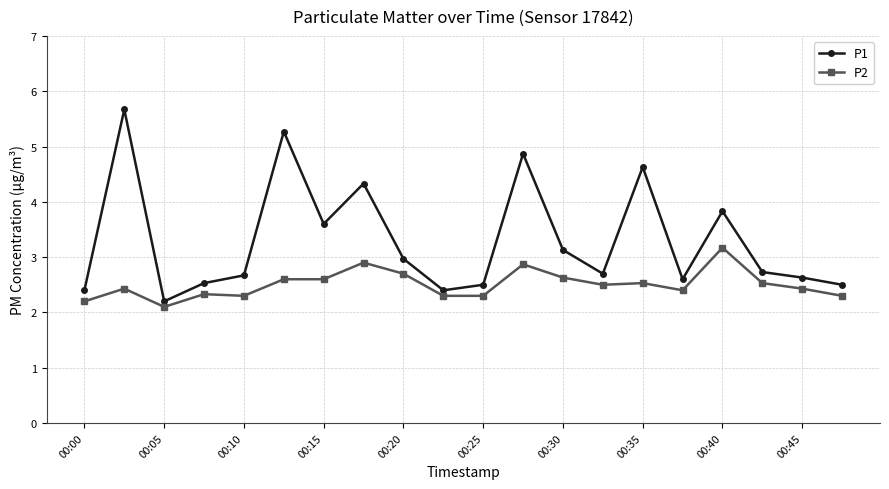

How many data points does each series have?

20